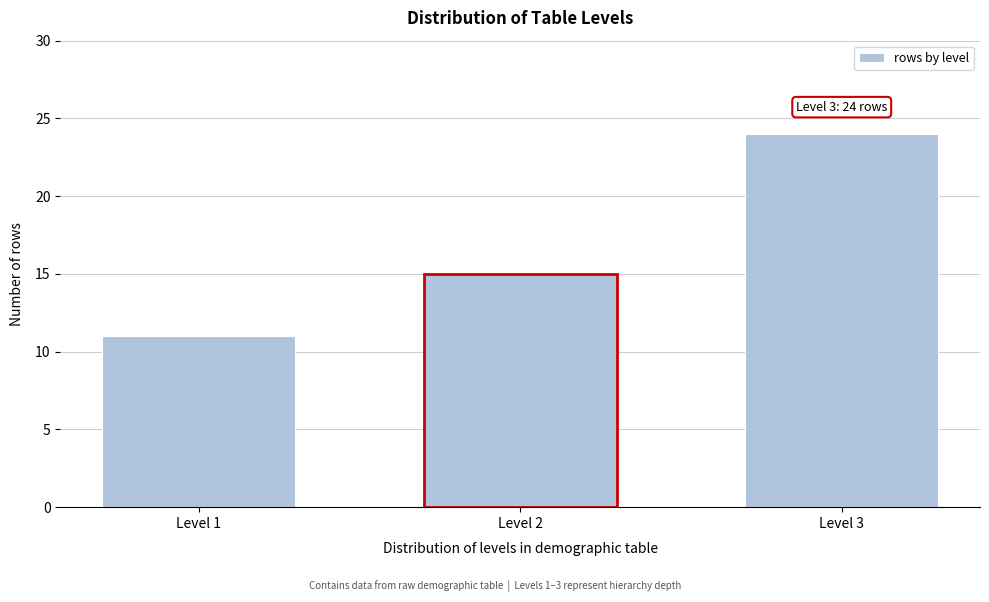

Reading right to left, extract all data points from this chart.

Level 3=24	Level 2=15	Level 1=11